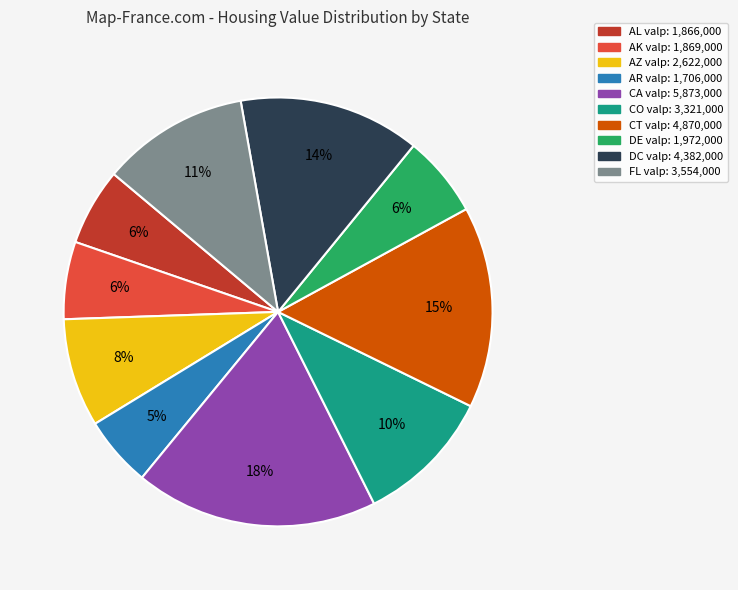

Which has a higher value, CA or DE?

CA